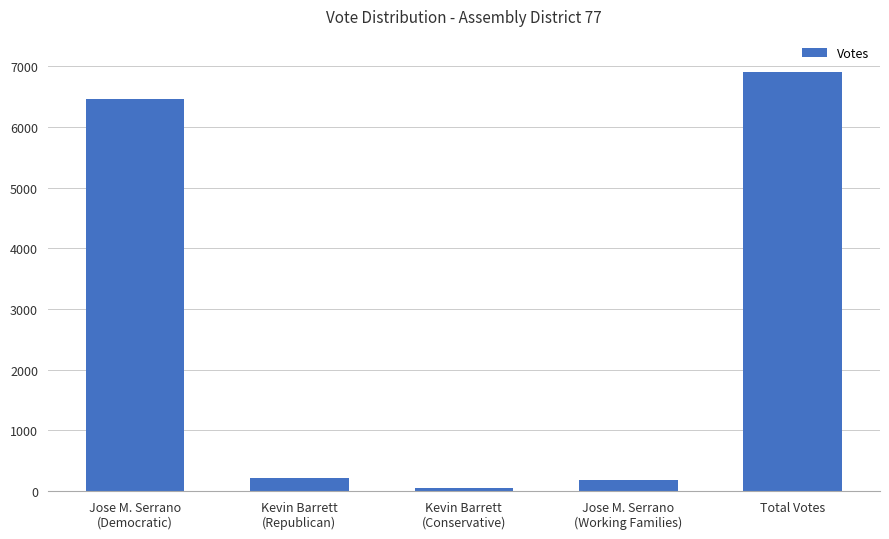

The chart shows a value of 6903 at Total Votes. True or false?

True